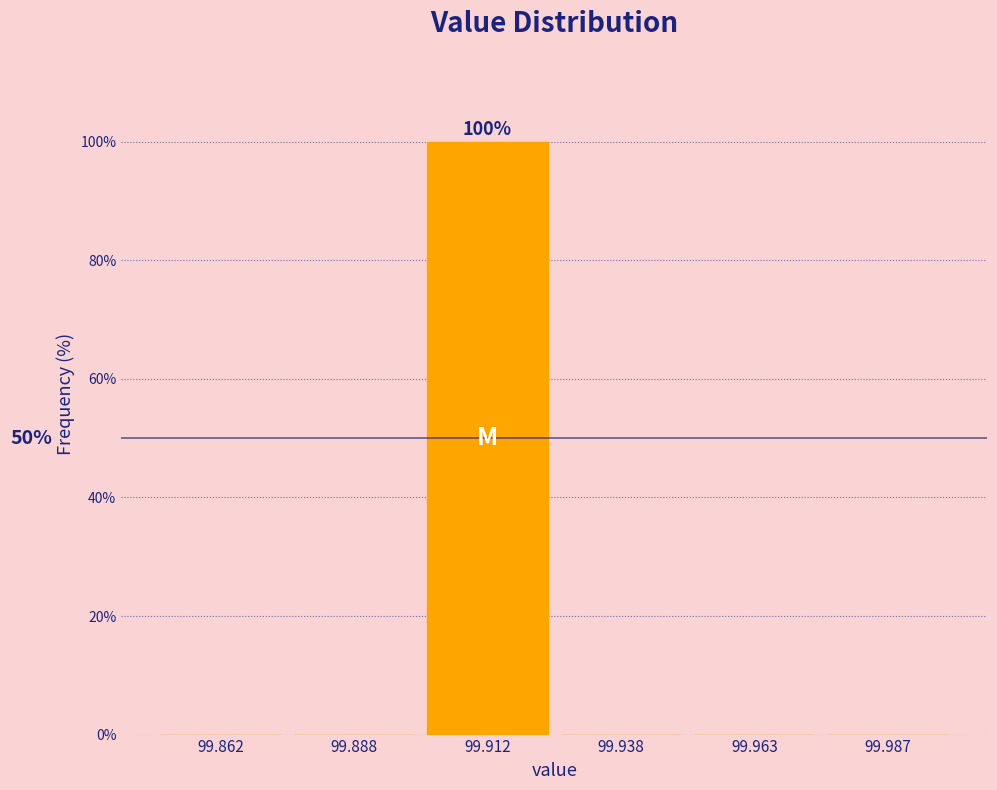

Reading left to right, list all the values displayed in this chart.

99.862=0	99.888=0	99.912=100	99.938=0	99.963=0	99.987=0